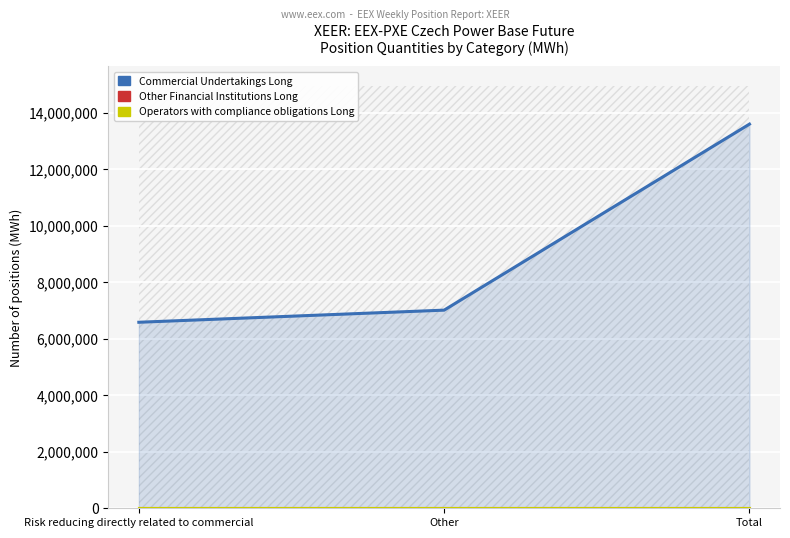

Which has a higher value, Other or Total?

Total